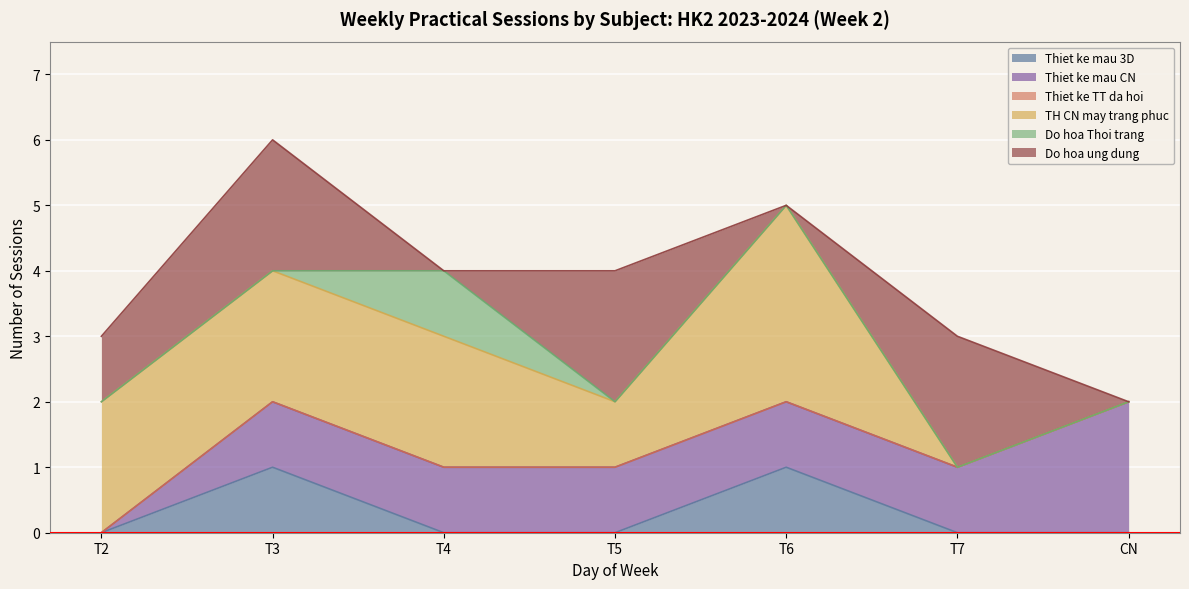

What is the sum of all Thiet ke mau 3D values?

2